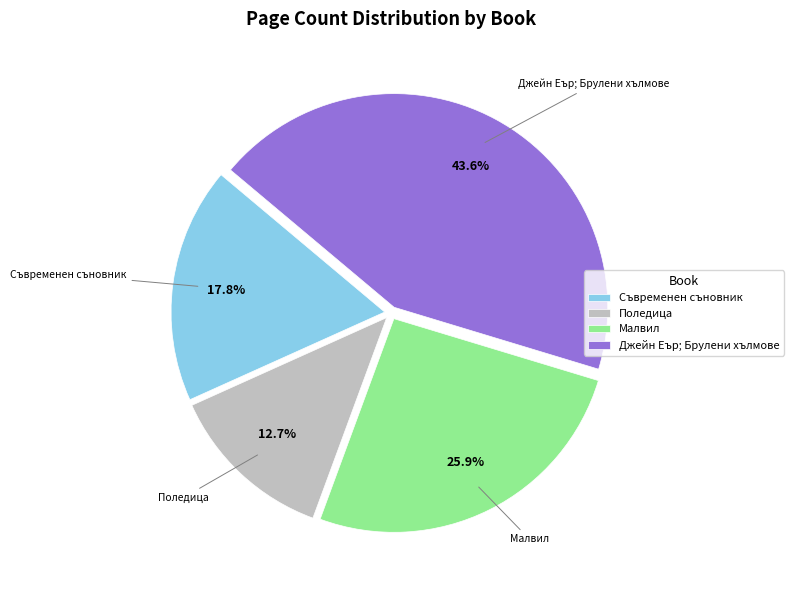

How much of the chart is everything except Поледица?

87.3%